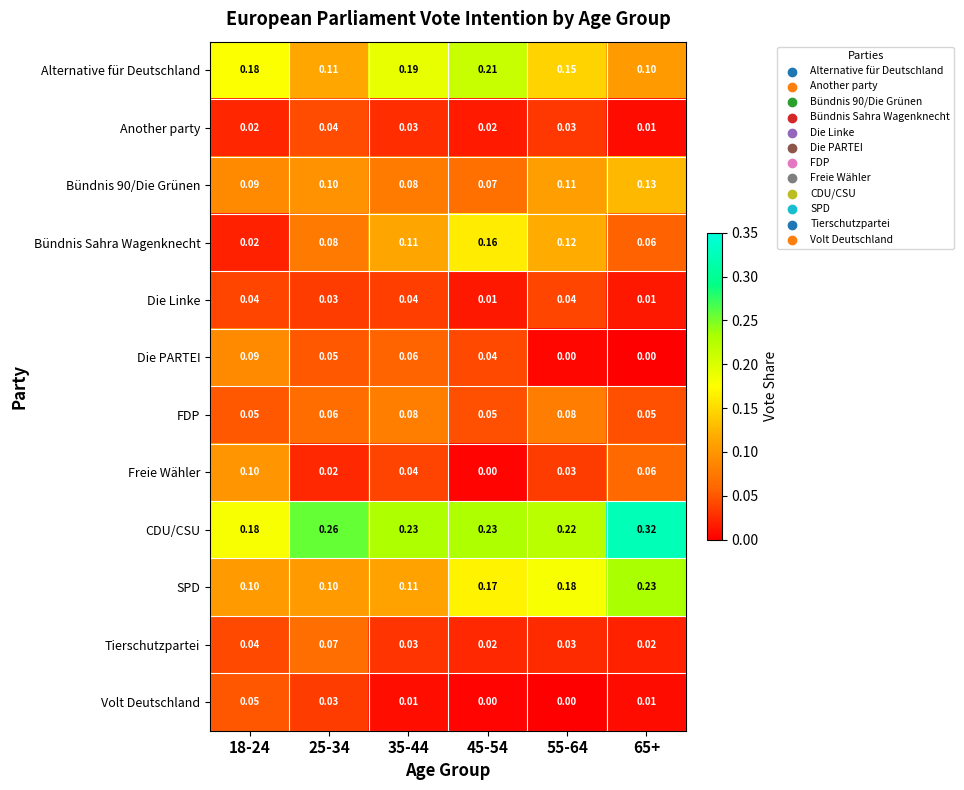

Is the value of Bündnis 90/Die Grünen at 45-54 greater than the value of Die PARTEI at 35-44?

Yes